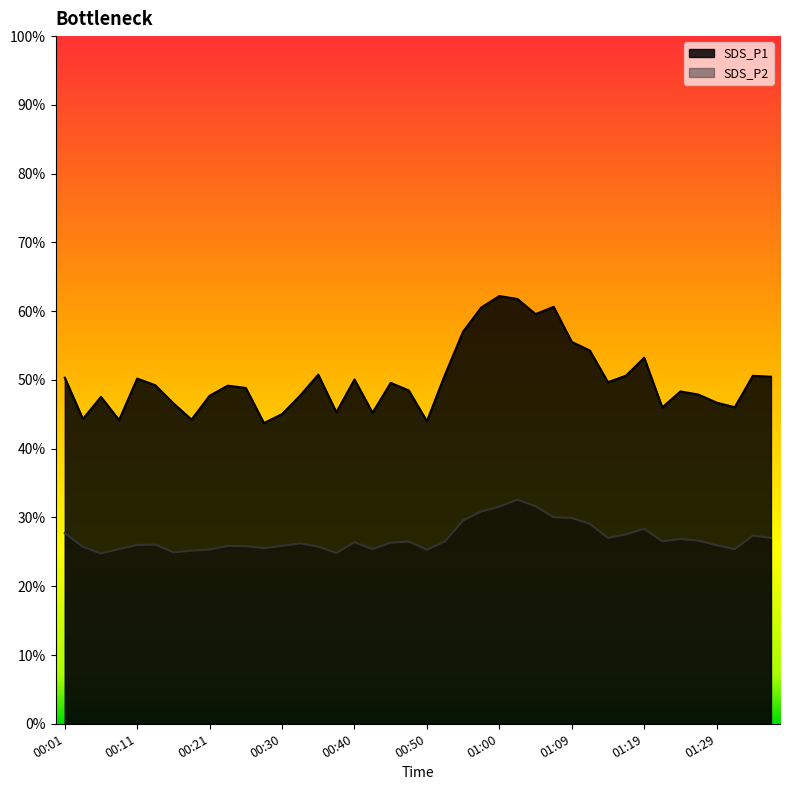

Which has a higher value, 01:36 or 00:25?

01:36